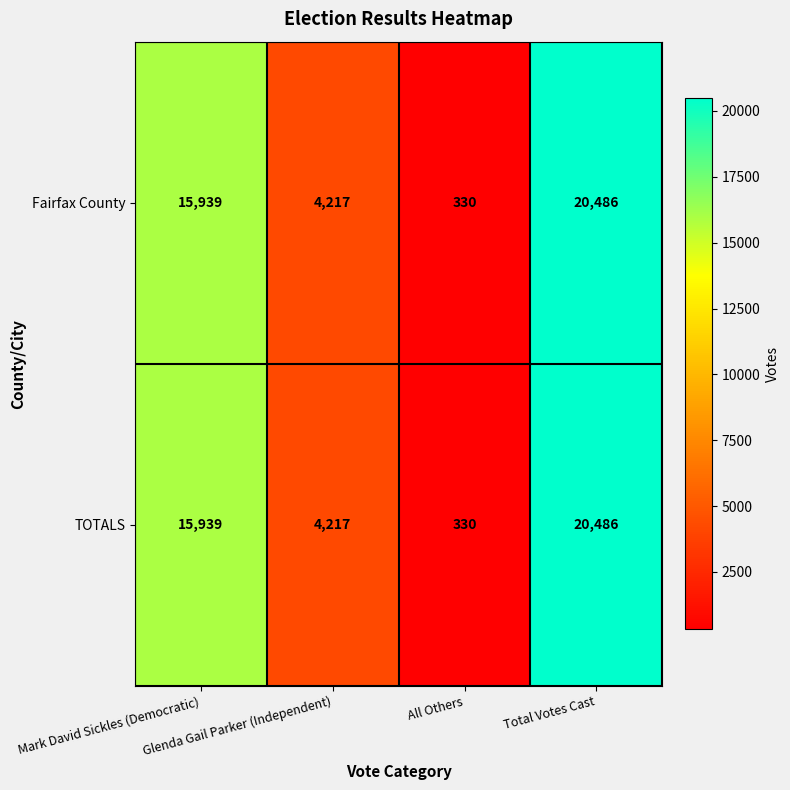

What is the average value of the Fairfax County series?

10243